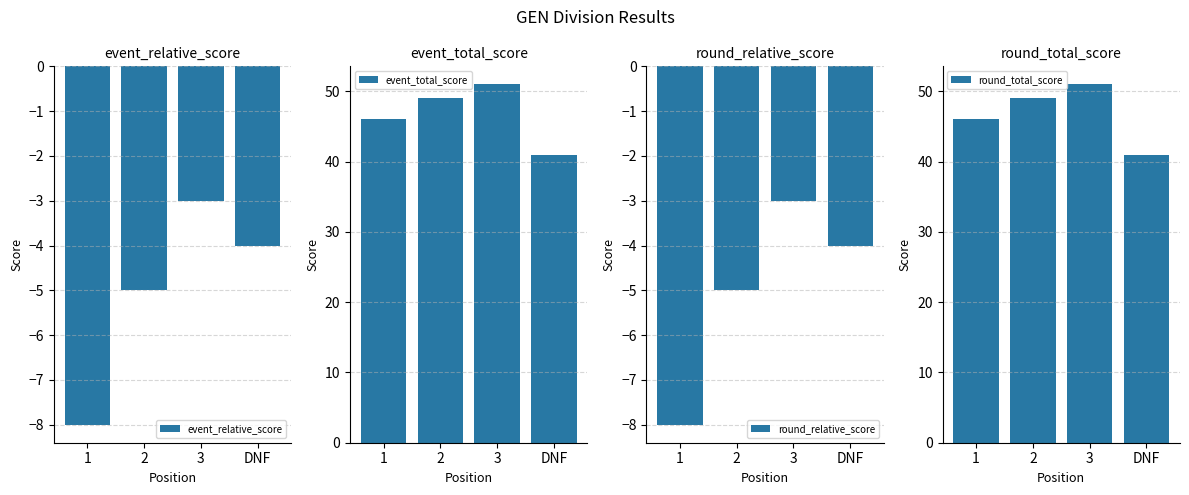

What position from the left is DNF?

4